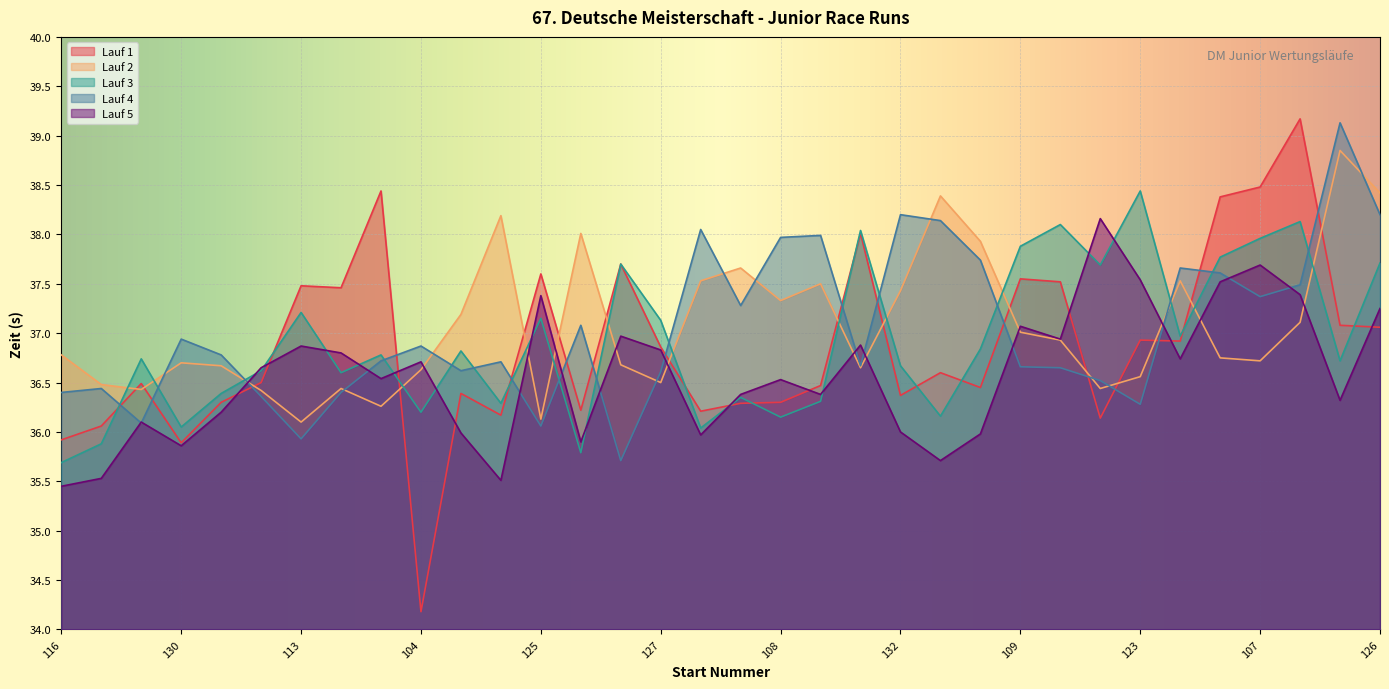

What is the label of the 12th point from the left?

114